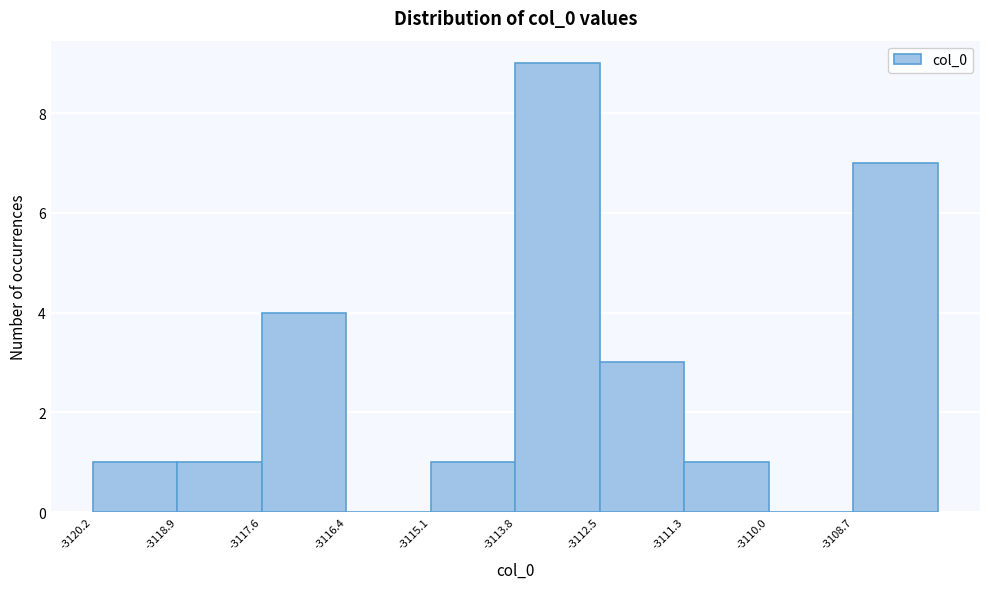

Reading left to right, transcribe this chart: for each bar, give the range it covers on the x-axis and its height. Neither the bar edges nor the heights are printed on the chart, so give them approximately, as read against the axes.

-3120.2 to -3119.0: 1
-3119.0 to -3117.6: 1
-3117.6 to -3116.4: 4
-3116.4 to -3115.0: 0
-3115.0 to -3113.8: 1
-3113.8 to -3112.6: 9
-3112.6 to -3111.2: 3
-3111.2 to -3110.0: 1
-3110.0 to -3108.8: 0
-3108.8 to -3107.4: 7